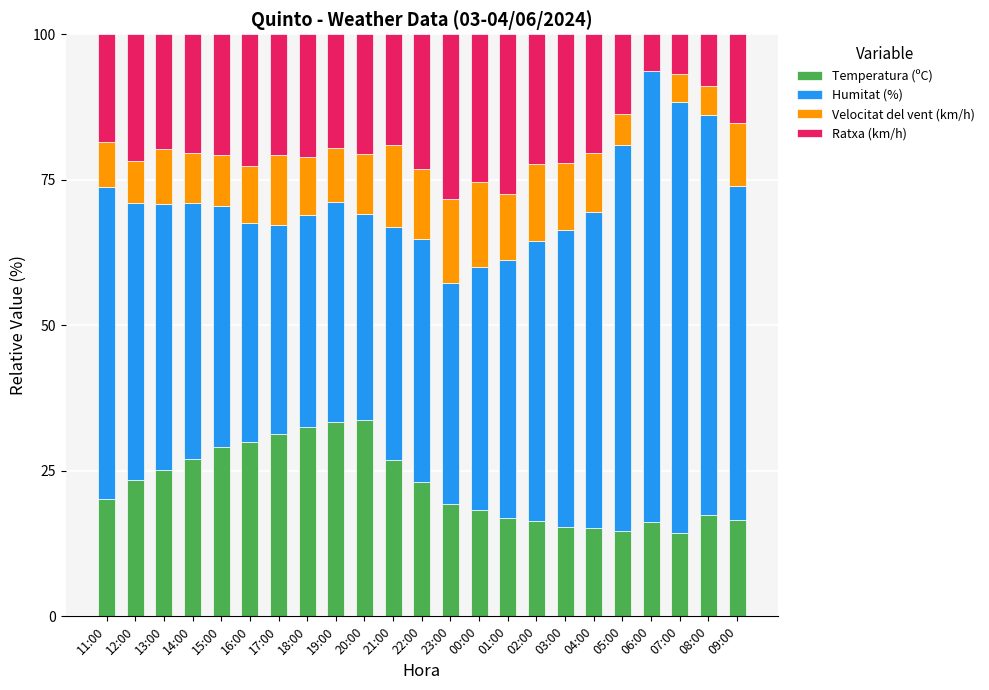

True or false: Temperatura (ºC) has a value of 44.0 at 18:00.

False